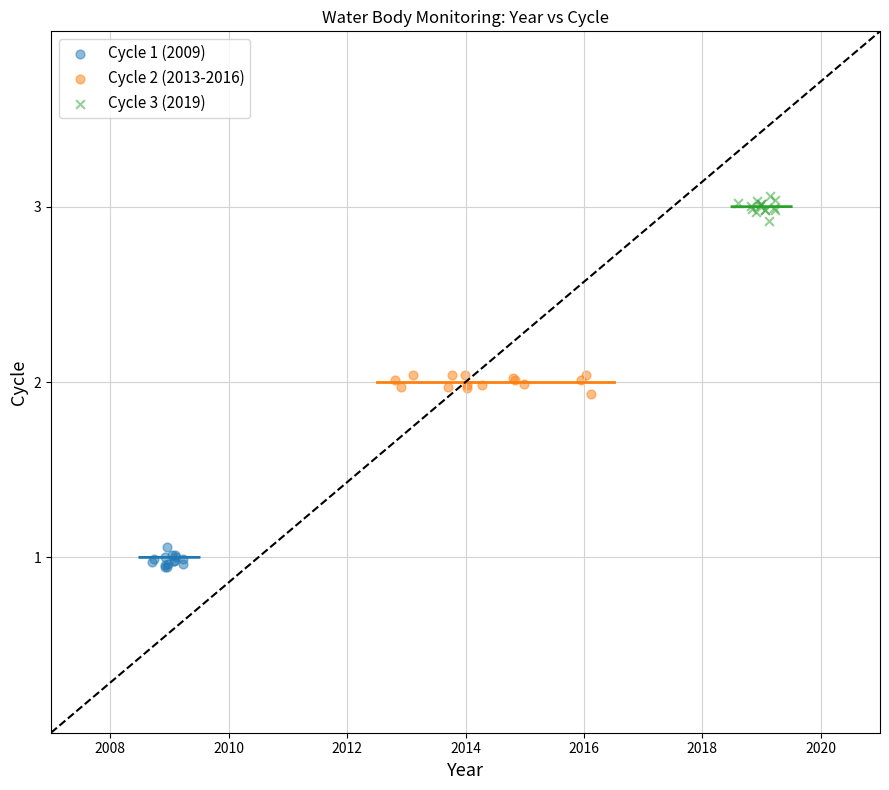

Which series contains the lowest Y value?

Cycle 1 (2009)